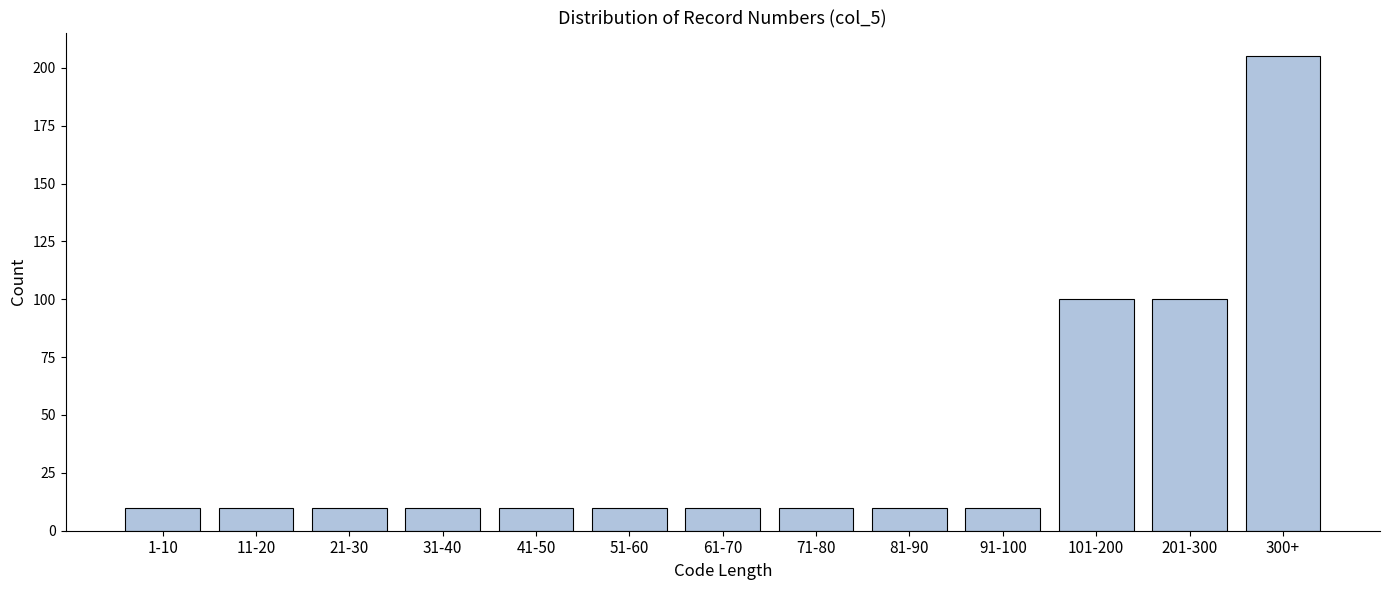

Reading left to right, list all the values displayed in this chart.

1-10=10	11-20=10	21-30=10	31-40=10	41-50=10	51-60=10	61-70=10	71-80=10	81-90=10	91-100=10	101-200=100	201-300=100	300+=205